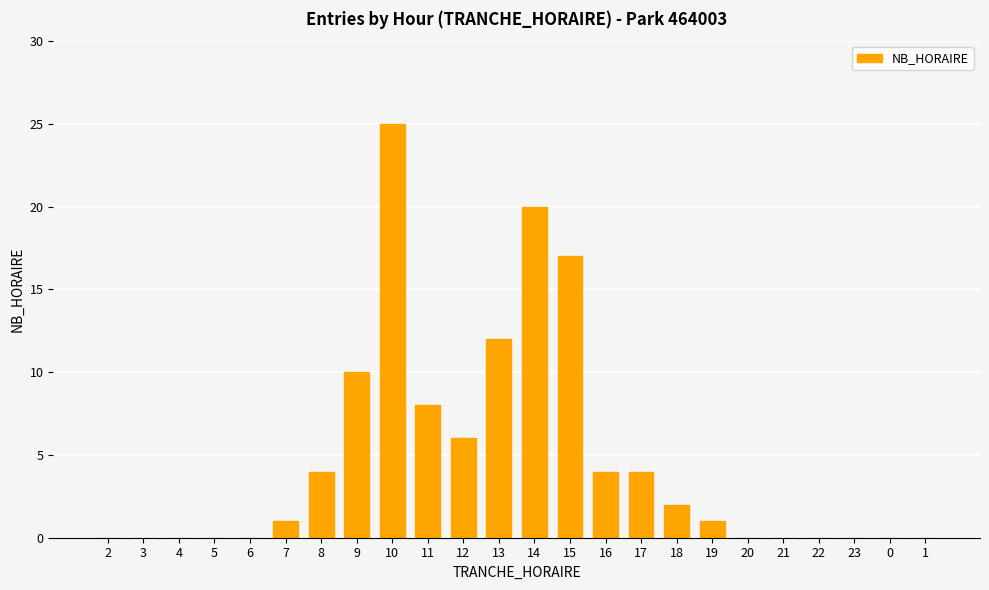

Count the number of categories in the chart.

24